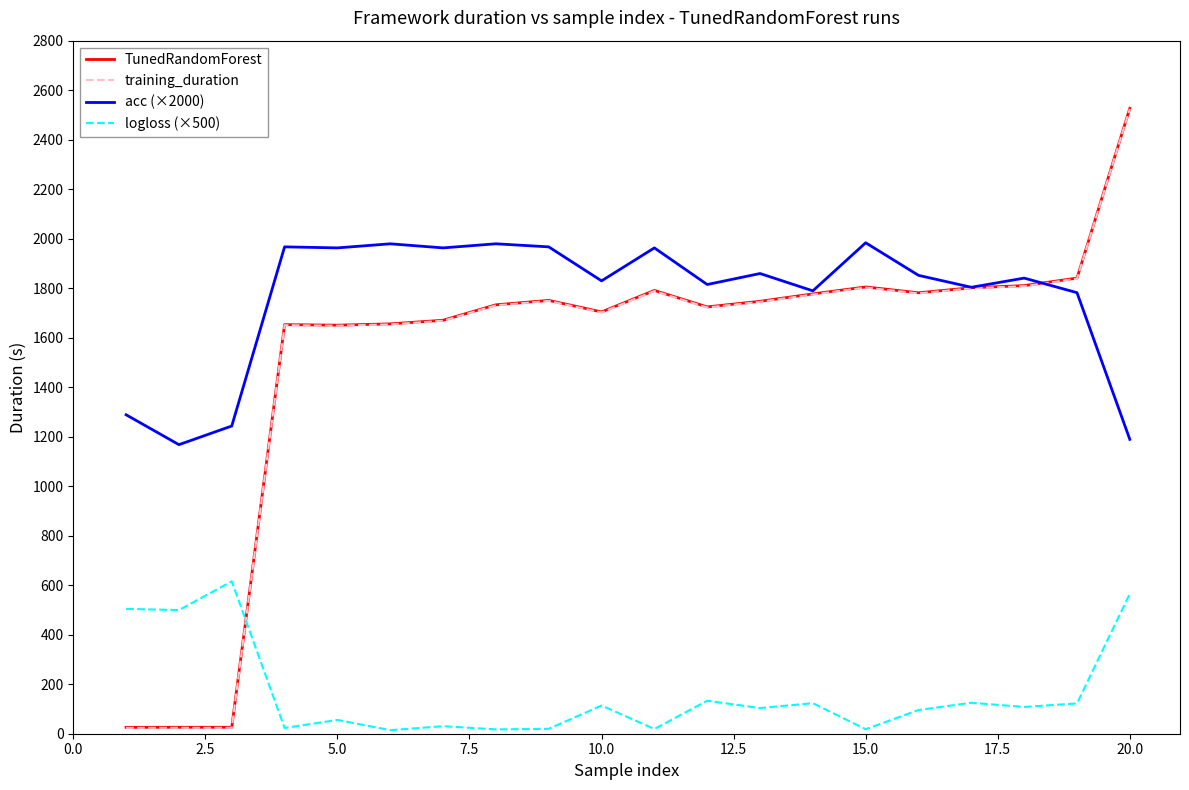

Which series has the largest total across all categories?

acc (×2000)